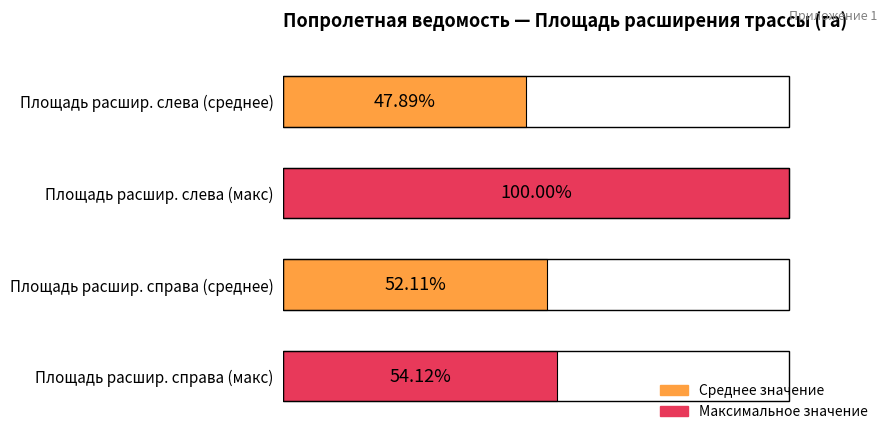

Are the bars horizontal?

Yes